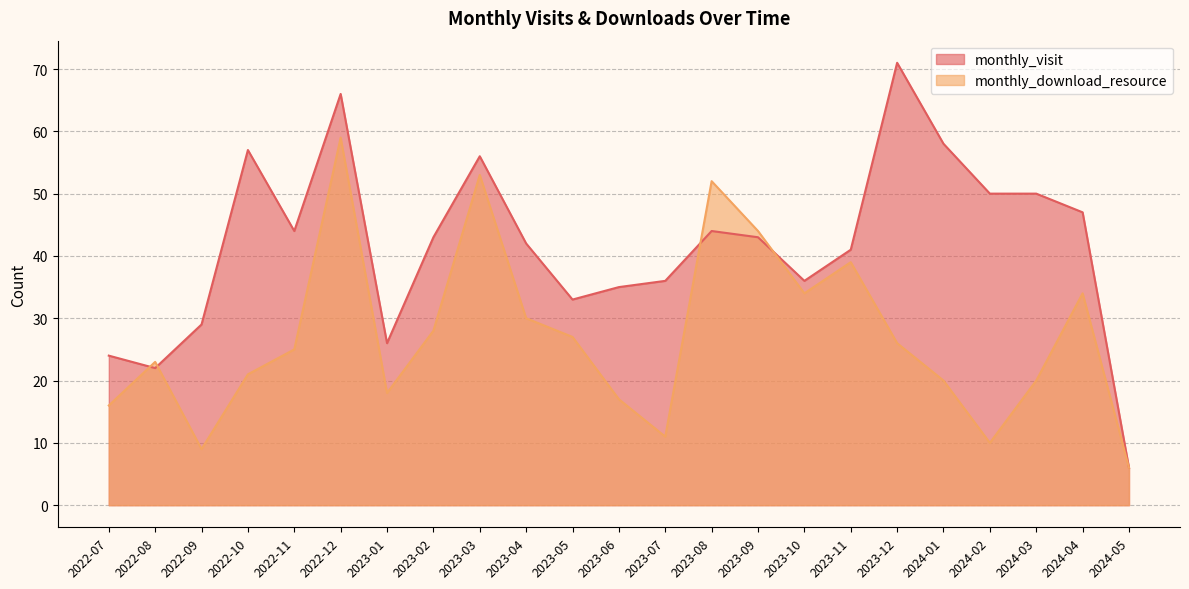

What is the difference between the maximum and minimum values in the monthly_visit series?

65